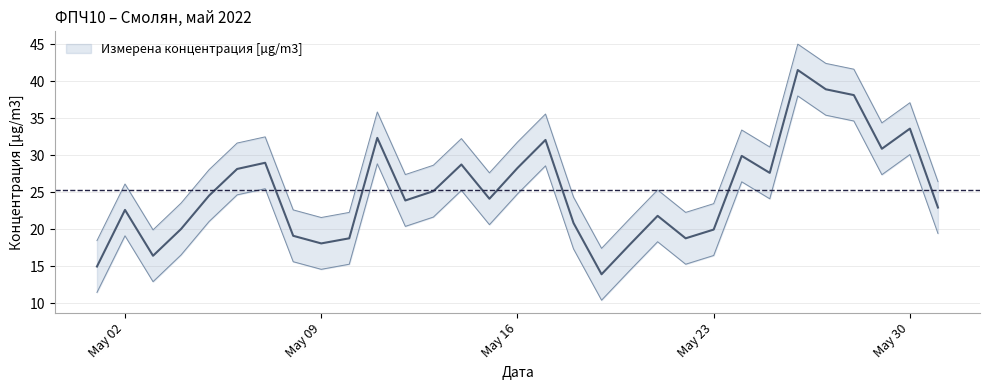

Which has a higher value, 2022-05-07 or 2022-05-22?

2022-05-07